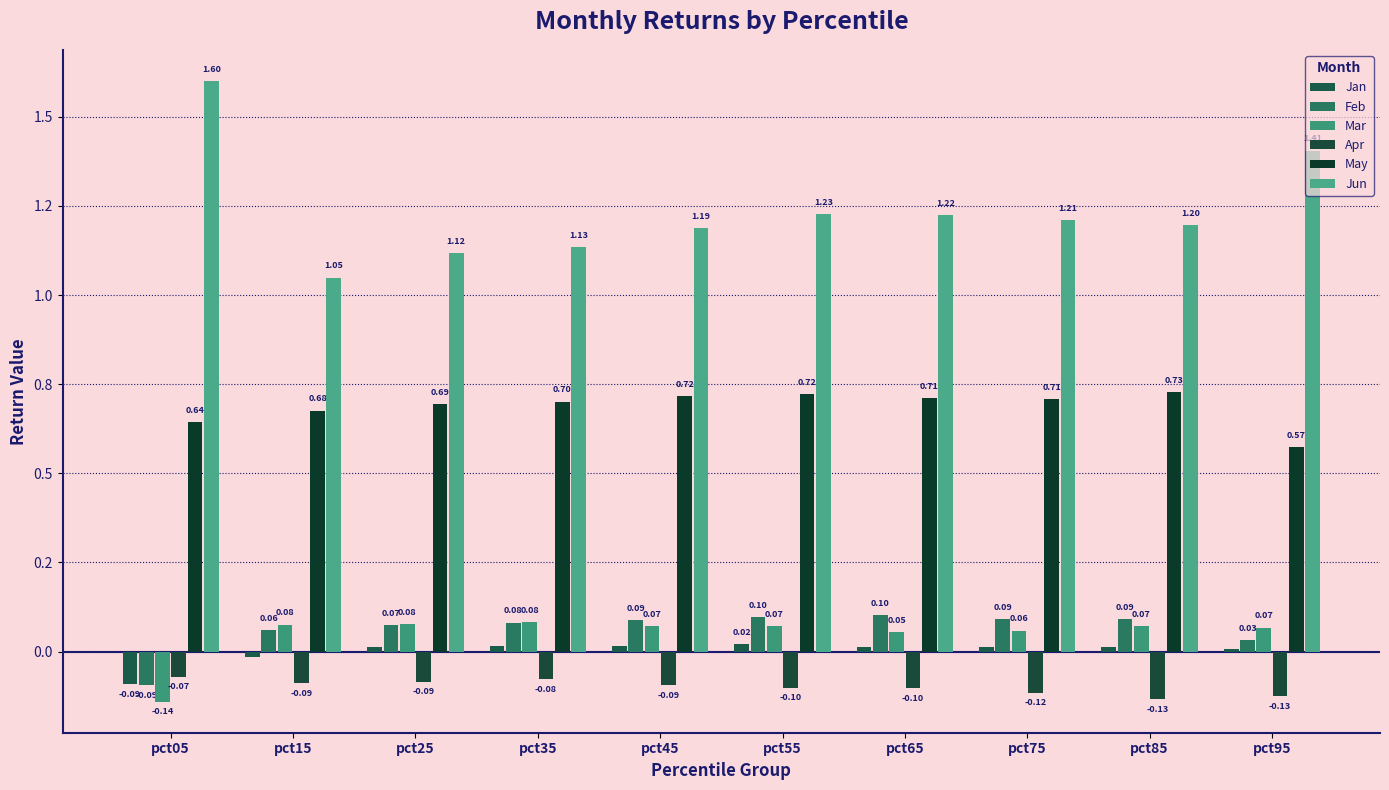

Which series changed the most between pct05 and pct15?

Jun